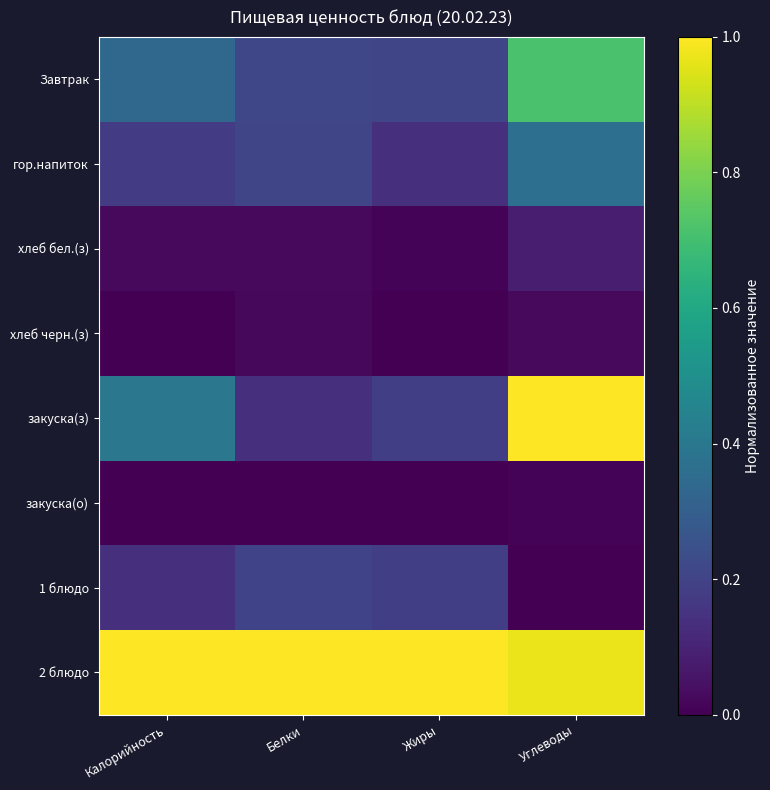

Which label corresponds to the smallest value in the chart?

Калорийность